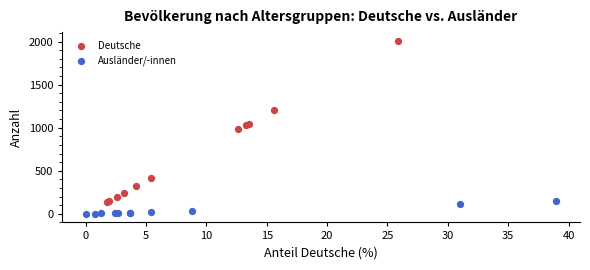

Which series reaches the minimum Y coordinate?

Ausländer/-innen